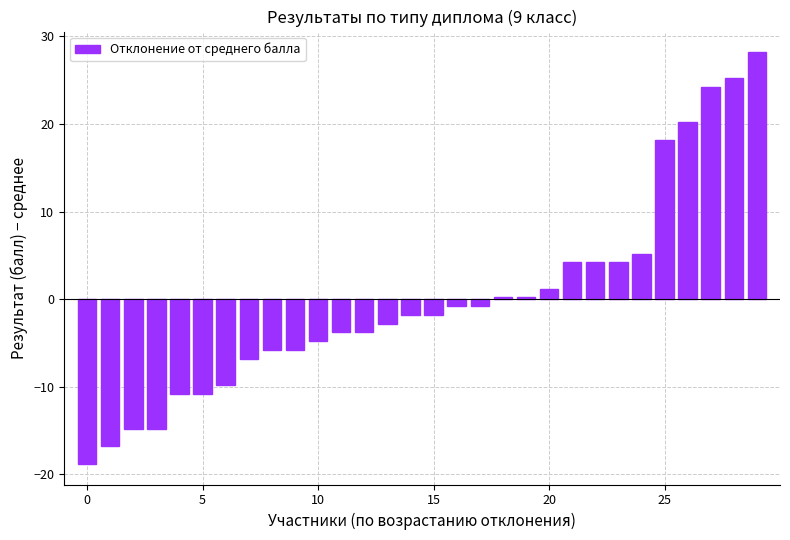

Reading right to left, extract all data points from this chart.

28.2	25.2	24.2	20.2	18.2	5.2	4.2	4.2	4.2	1.2	0.2	0.2	-0.8	-0.8	-1.8	-1.8	-2.8	-3.8	-3.8	-4.8	-5.8	-5.8	-6.8	-9.8	-10.8	-10.8	-14.8	-14.8	-16.8	-18.8